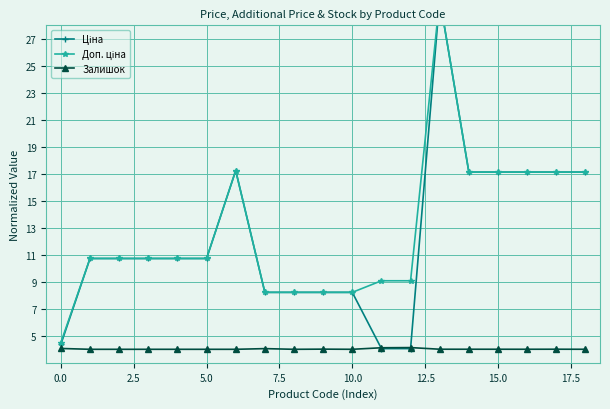

What position from the left is 12?

13